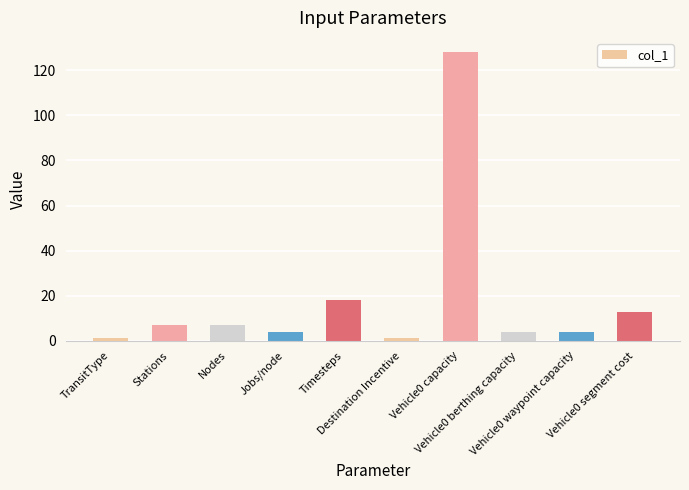

Reading left to right, extract all data points from this chart.

1.0	7.0	7.0	4.0	18.0	1.0	128.0	4.0	4.0	12.9